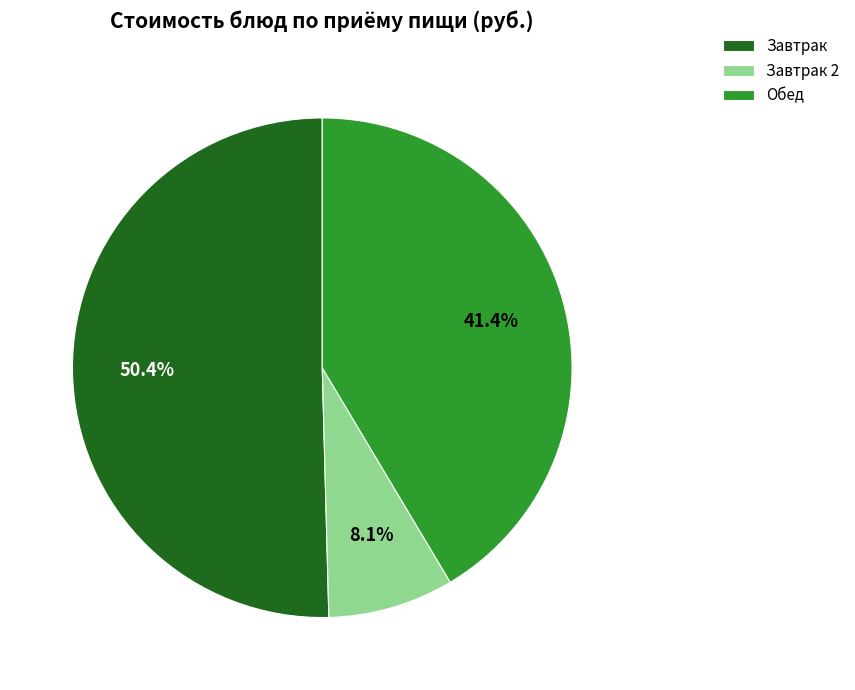

Combined, what portion of the pie is Обед and Завтрак?

91.9%